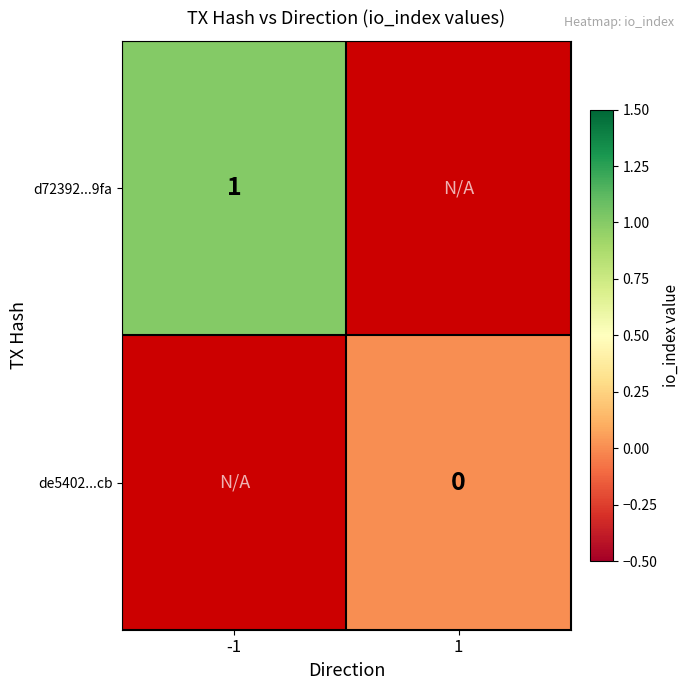

The value of d72392...9fa at -1 is 1. True or false?

True